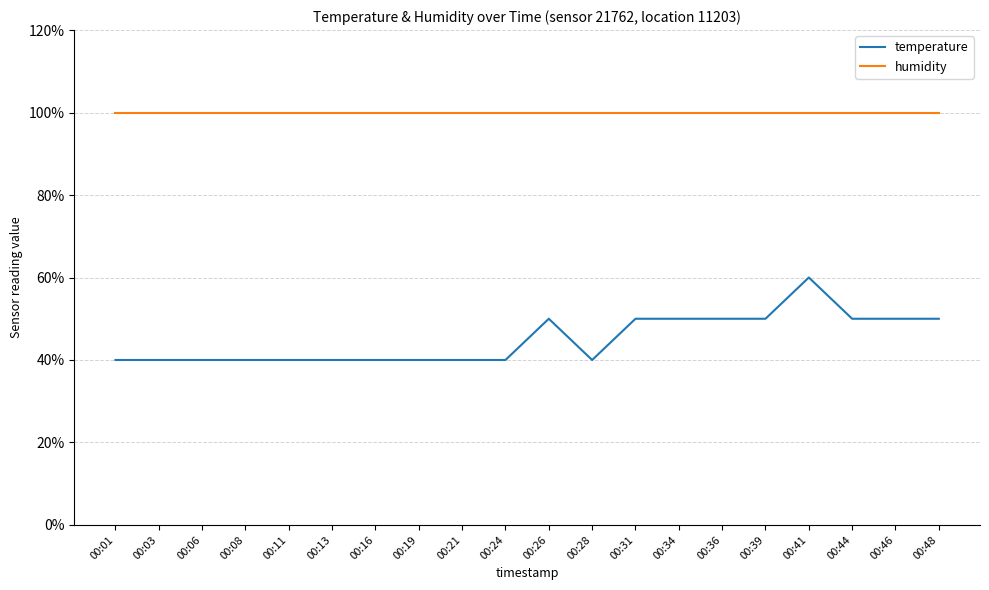

At which category is the sum across all series the highest?

00:41